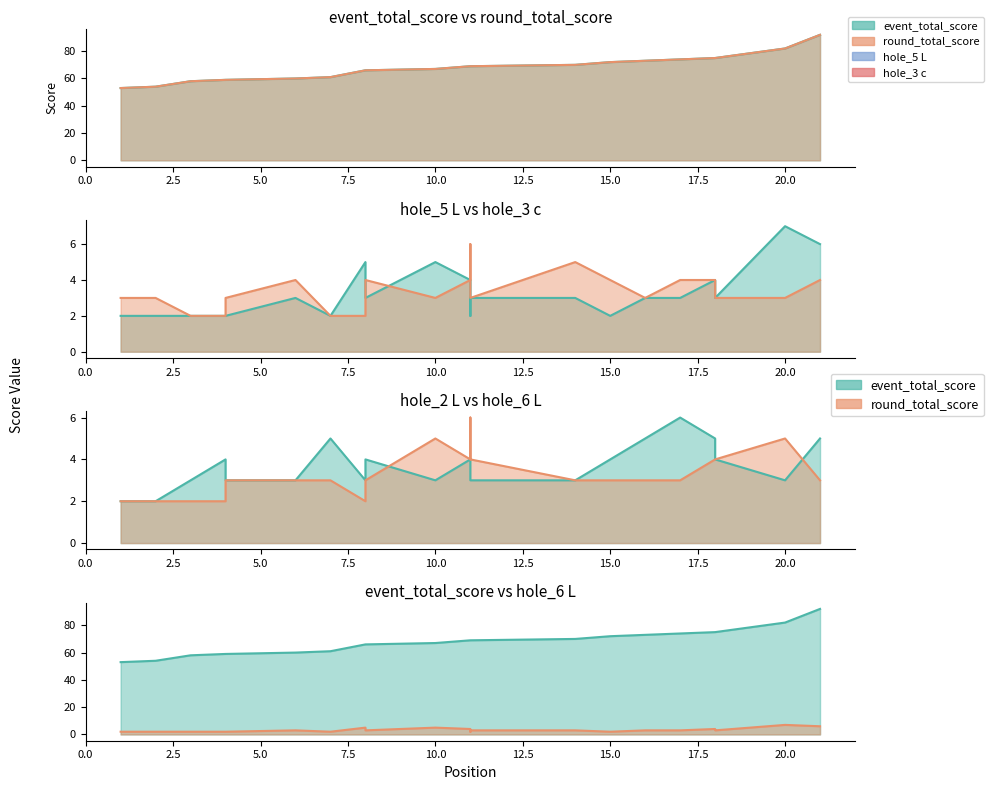

Which series has the widest spread of values?

event_total_score